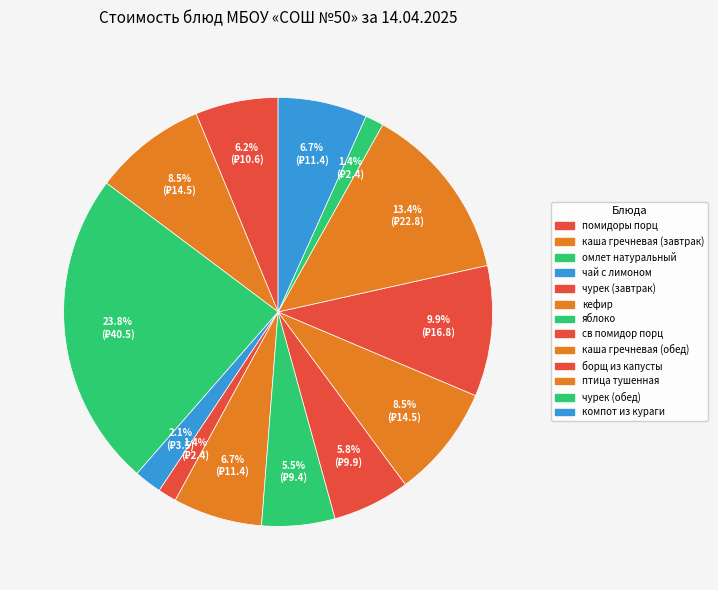

How many slices are in this pie chart?

13